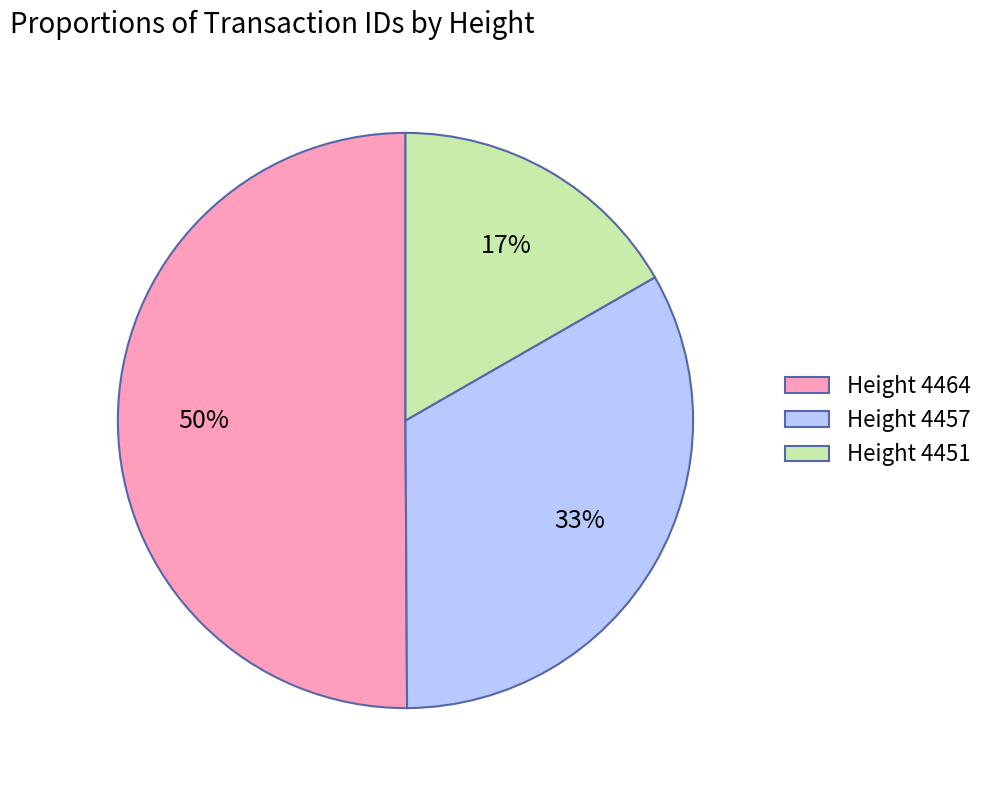

To the nearest percent, what is the average slice percentage?

33%